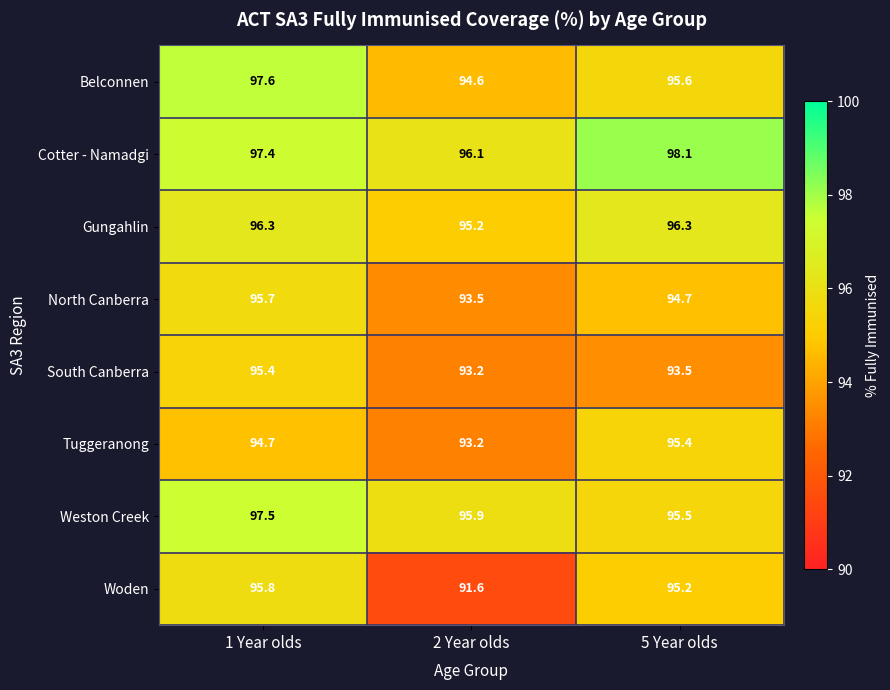

Which series has the largest range (max minus min)?

Woden